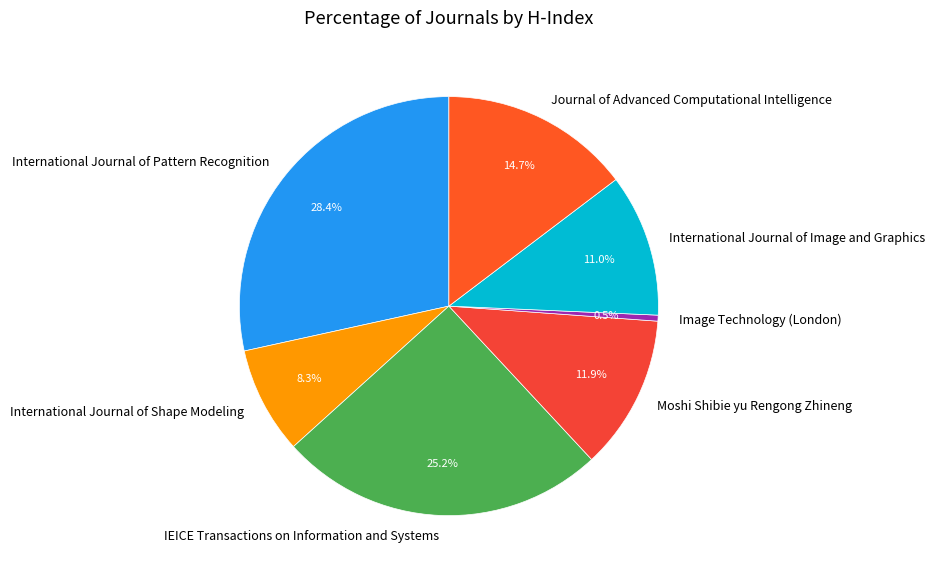

Rank the categories by value from lowest to highest.

Image Technology (London), International Journal of Shape Modeling, International Journal of Image and Graphics, Moshi Shibie yu Rengong Zhineng, Journal of Advanced Computational Intelligence, IEICE Transactions on Information and Systems, International Journal of Pattern Recognition